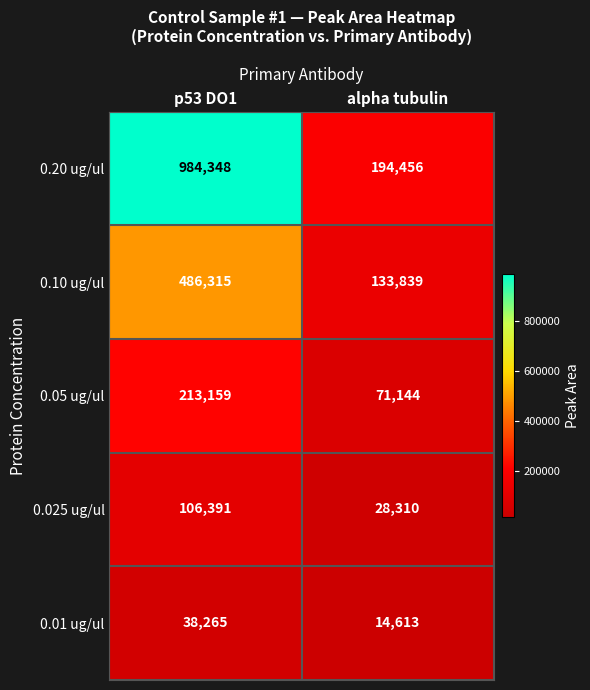

Is it true that 0.05 ug/ul equals 120587 at alpha tubulin?

False